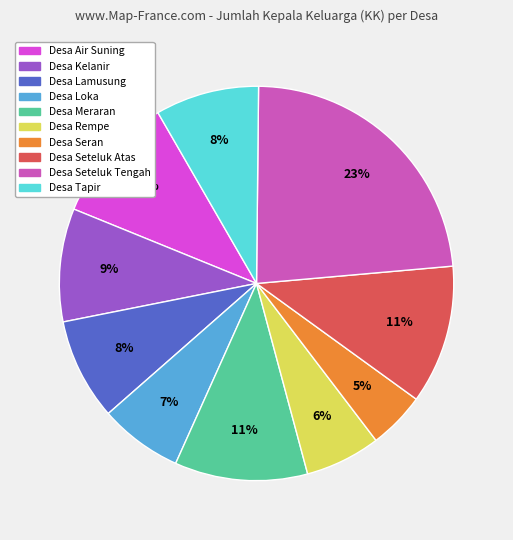

To the nearest percent, what percentage of the pie is Desa Seteluk Tengah?

23%